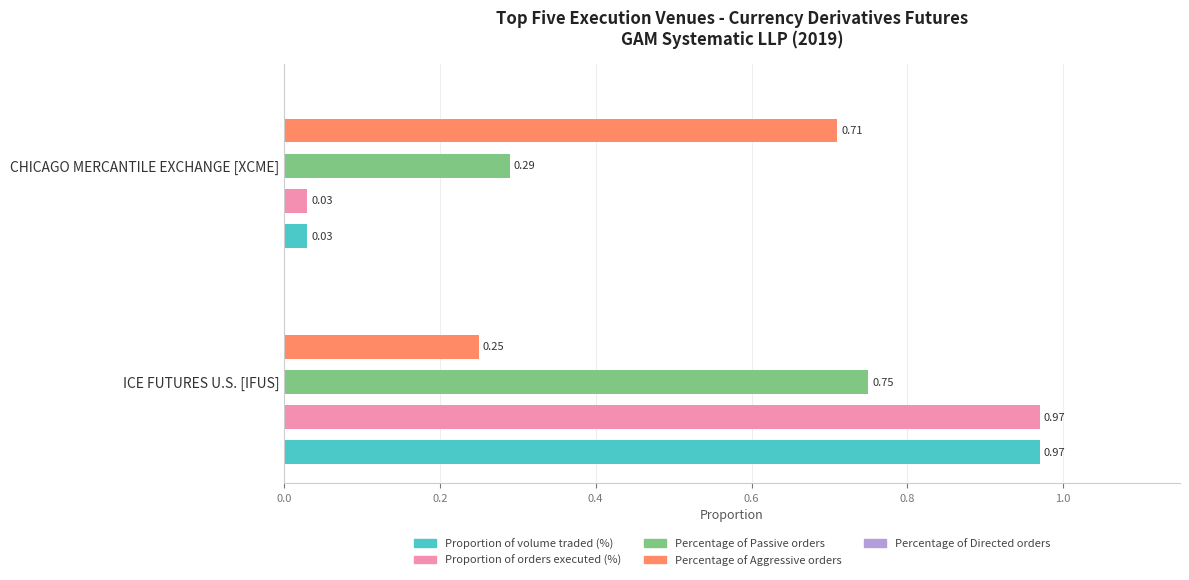

What is the difference between the maximum and minimum values in the Proportion of orders executed (%) series?

0.9